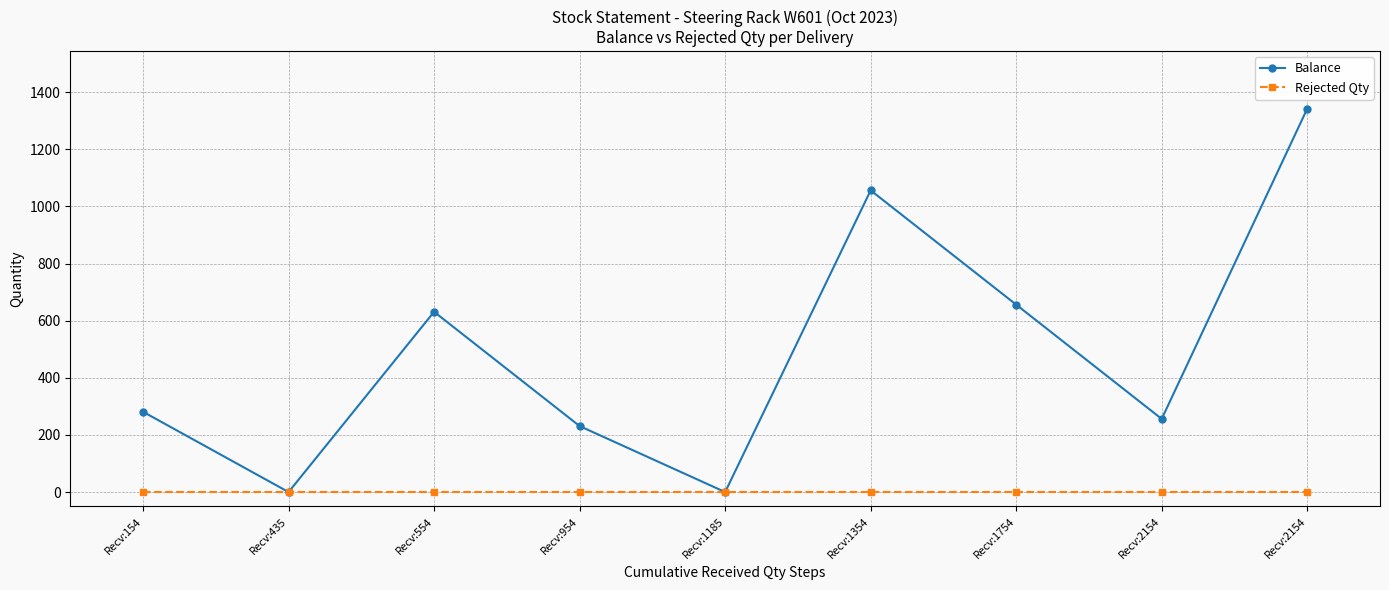

What are all the series names shown in the legend?

Balance, Rejected Qty